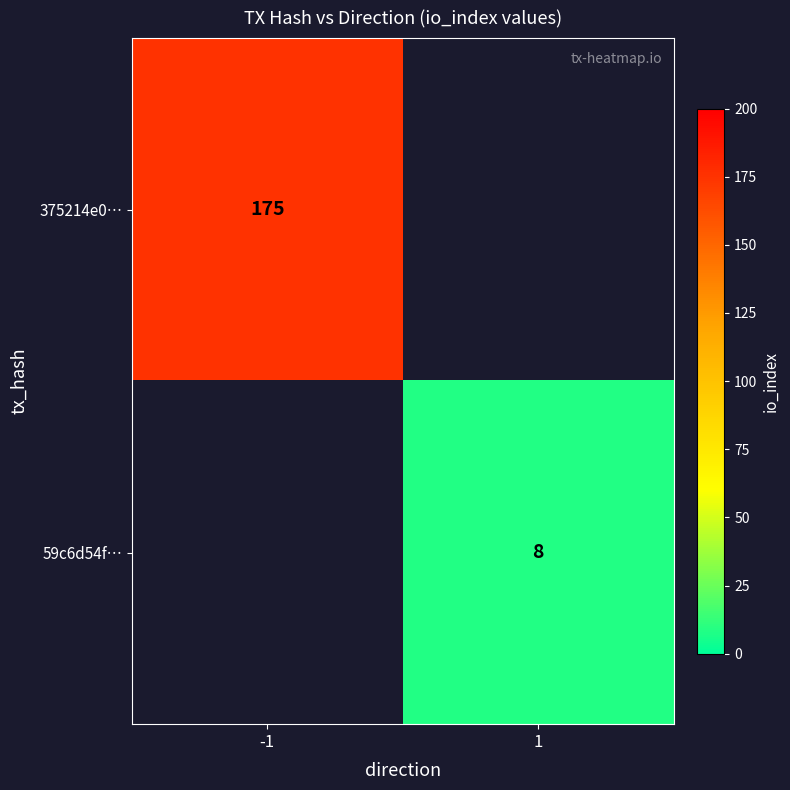

The 375214e0… series shows 175 at -1. True or false?

True